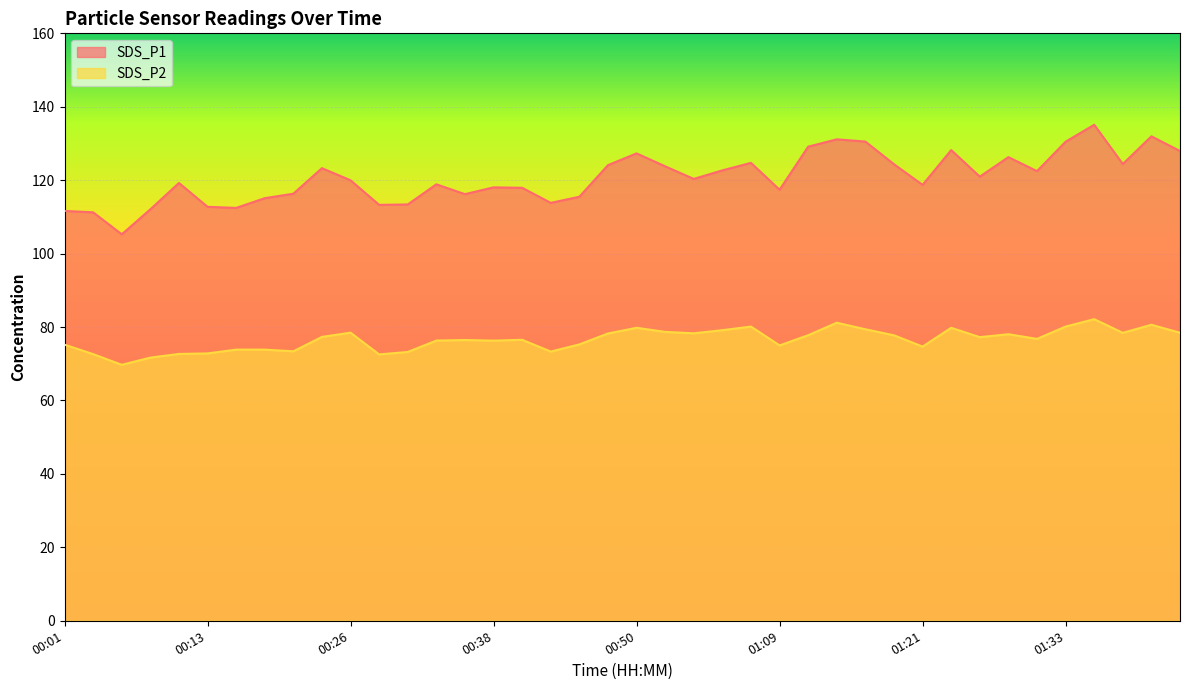

Which label corresponds to the smallest value in the chart?

00:06